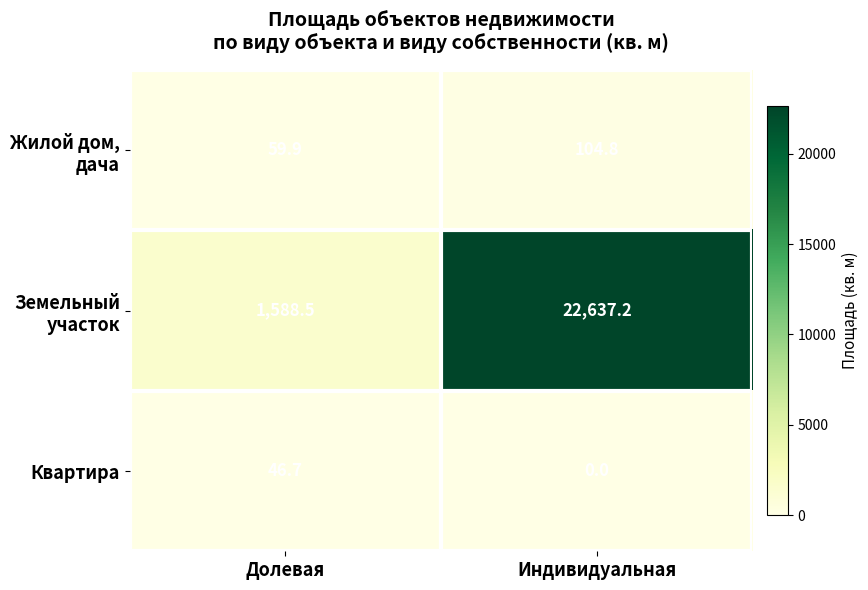

At which category is the sum across all series the highest?

Индивидуальная